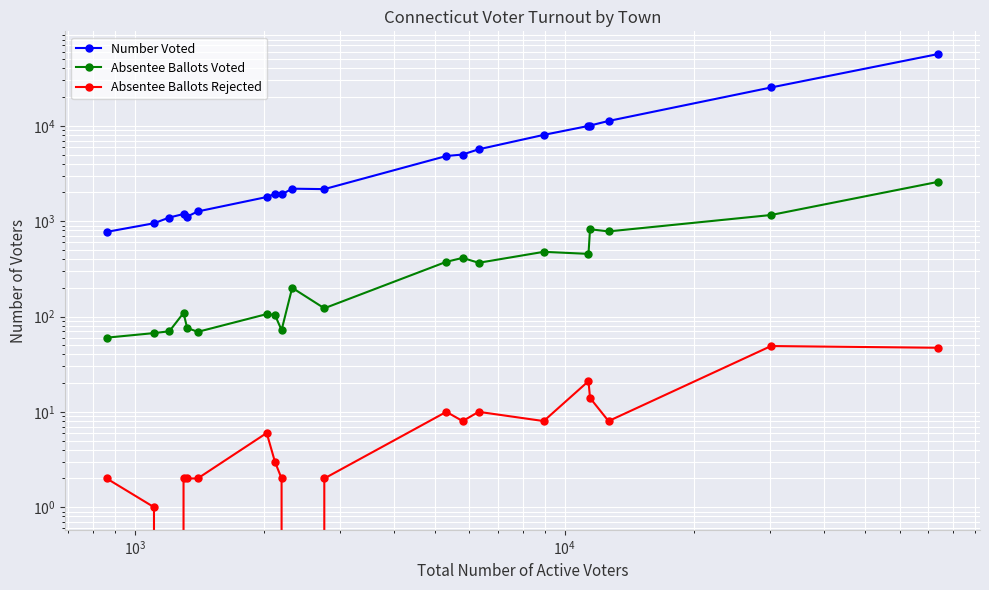

Reading right to left, extract all data points from this chart.

Number Voted: 56743	25270	11255	10075	9980	8040	5676	5004	4827	2169	2193	1907	1937	1792	1265	1116	1189	1093	951	772
Absentee Ballots Voted: 2590	1161	781	823	454	477	366	412	375	122	200	72	104	106	69	76	109	70	67	60
Absentee Ballots Rejected: 47	49	8	14	21	8	10	8	10	2	0	2	3	6	2	2	2	0	1	2